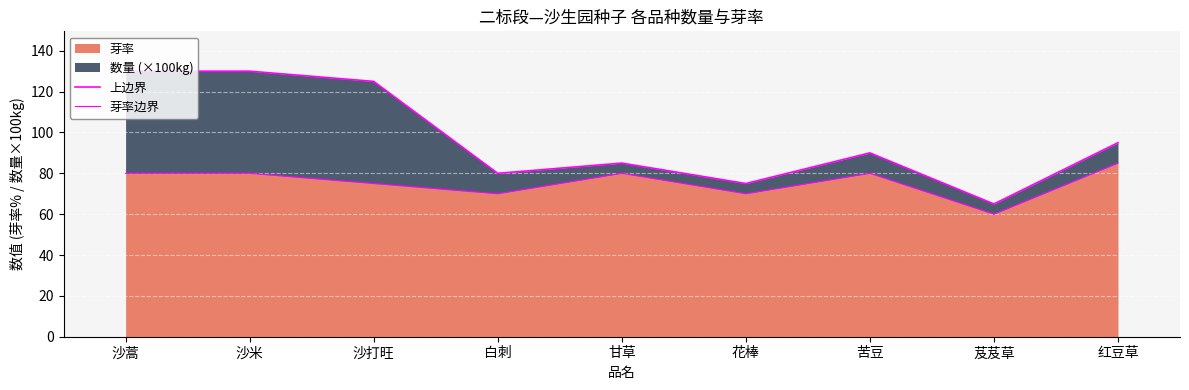

True or false: 芽率边界 and 上边界 intersect in this chart.

False